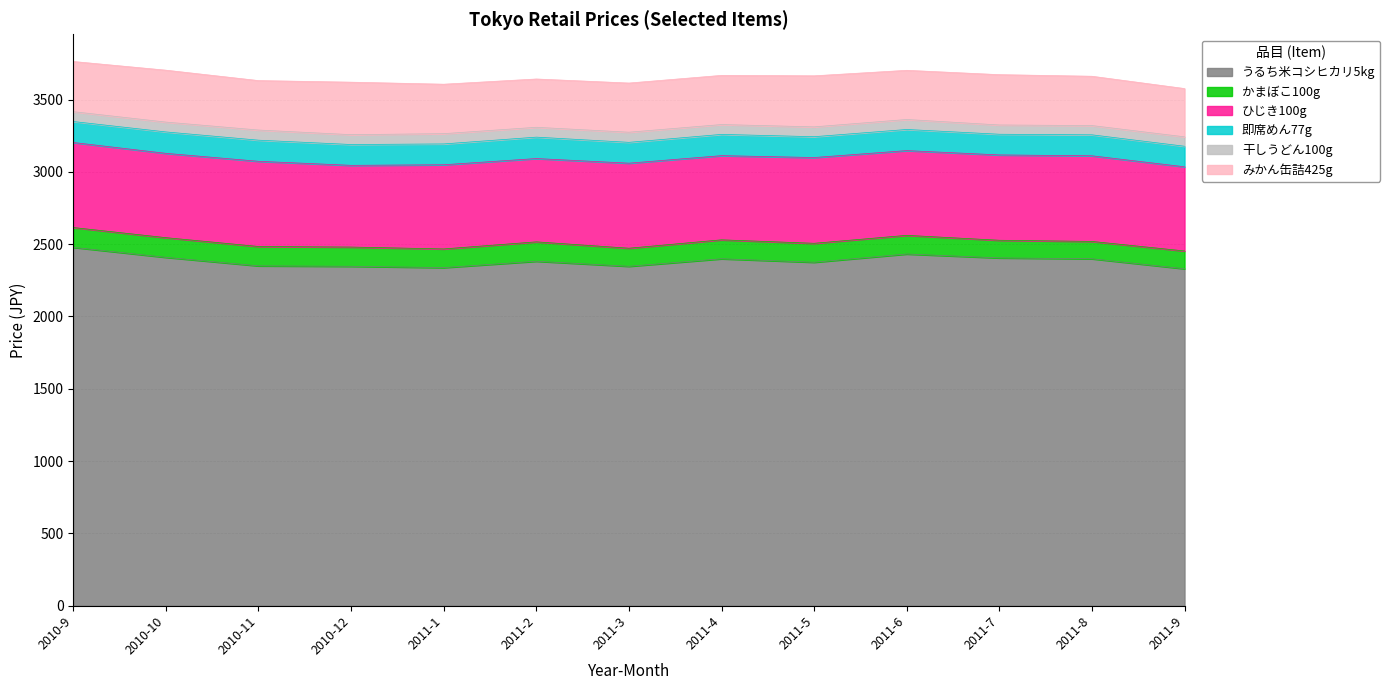

Reading left to right, transcribe all the data shown in this chart.

うるち米コシヒカリ5kg: 2478	2409	2350	2347	2338	2382	2347	2399	2375	2432	2405	2399	2330
かまぼこ100g: 137	136	134	133	129	134	125	131	131	129	122	120	123
ひじき100g: 588	583	589	565	582	576	588	582	593	586	590	592	582
即席めん77g: 145	148	146	144	144	148	144	147	144	146	143	145	142
干しうどん100g: 68	68	70	68	71	68	70	68	68	69	64	64	65
みかん缶詰425g: 347	359	342	363	342	334	340	340	353	340	348	341	334